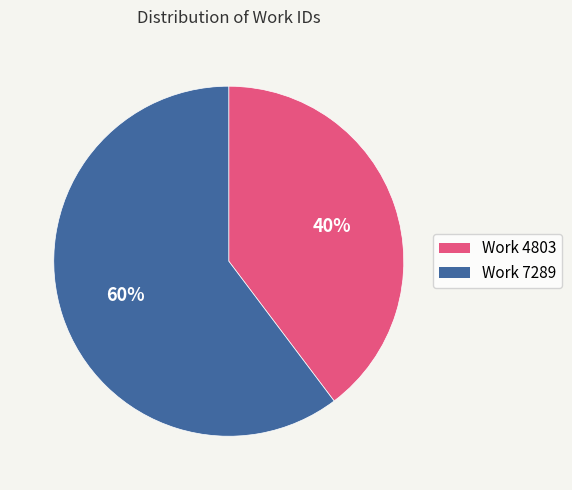

What is the smallest slice in the pie chart?

Work 4803